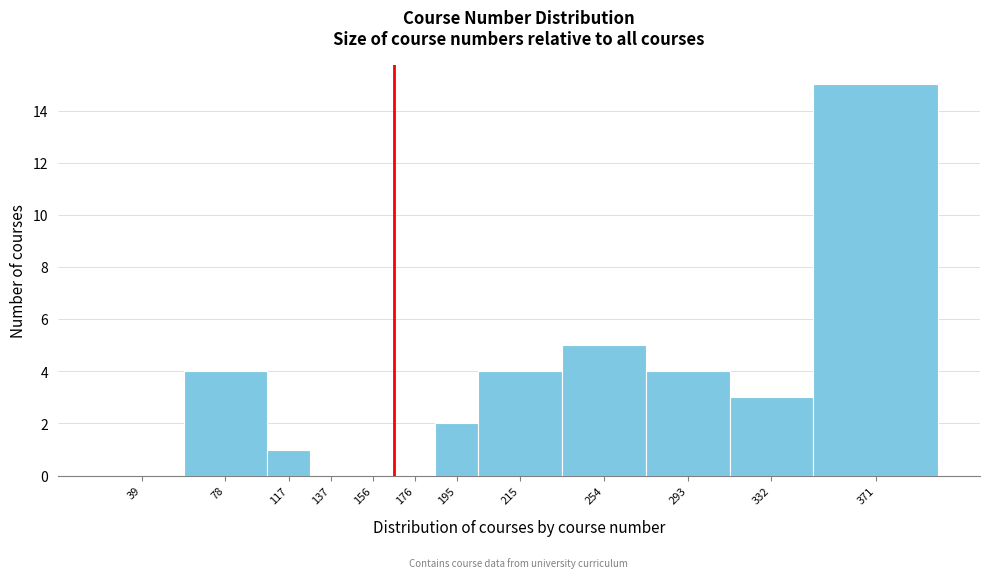

Reading right to left, what are all the values shown in this chart?

371=15	332=3	293=4	254=5	215=4	195=2	176=0	156=0	137=0	117=1	78=4	39=0